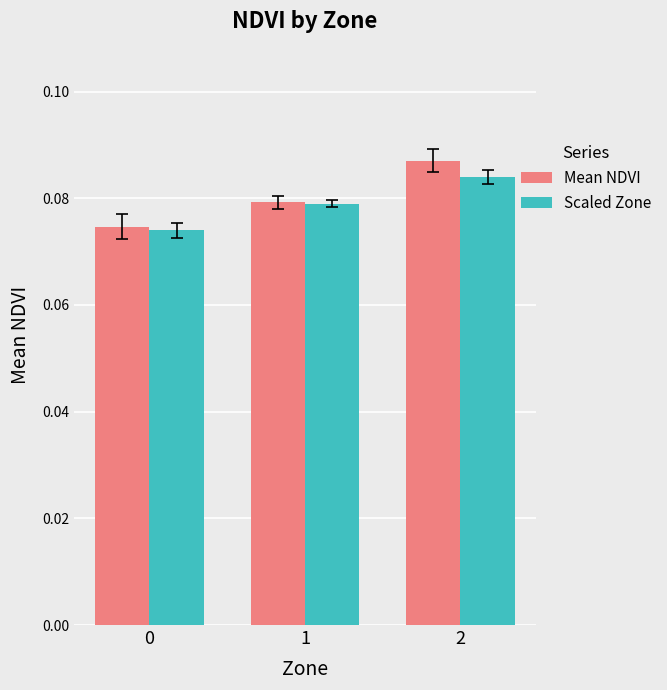

Which category has the highest value in the Scaled Zone series?

2